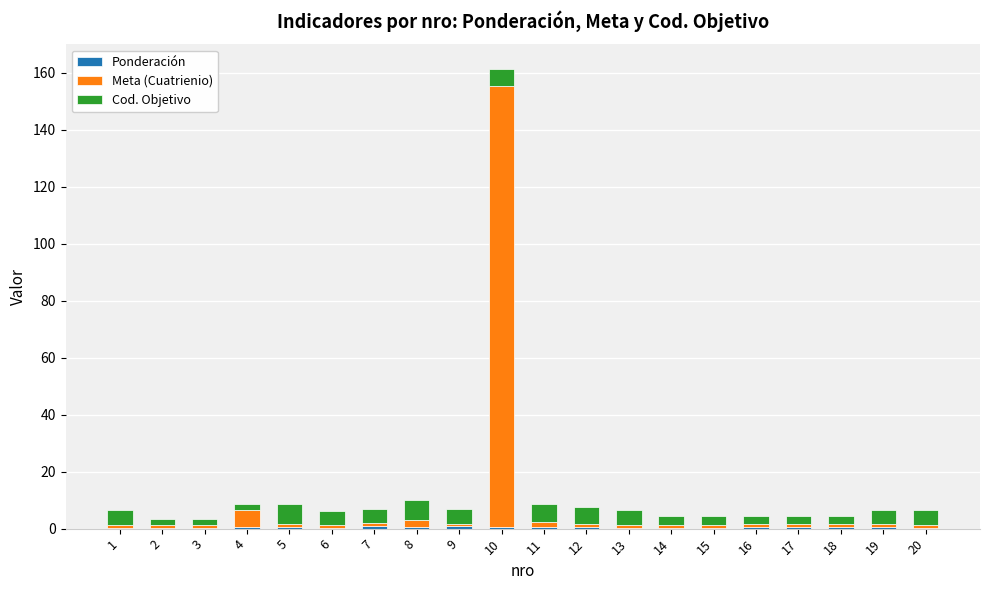

At which category is the sum across all series the highest?

10